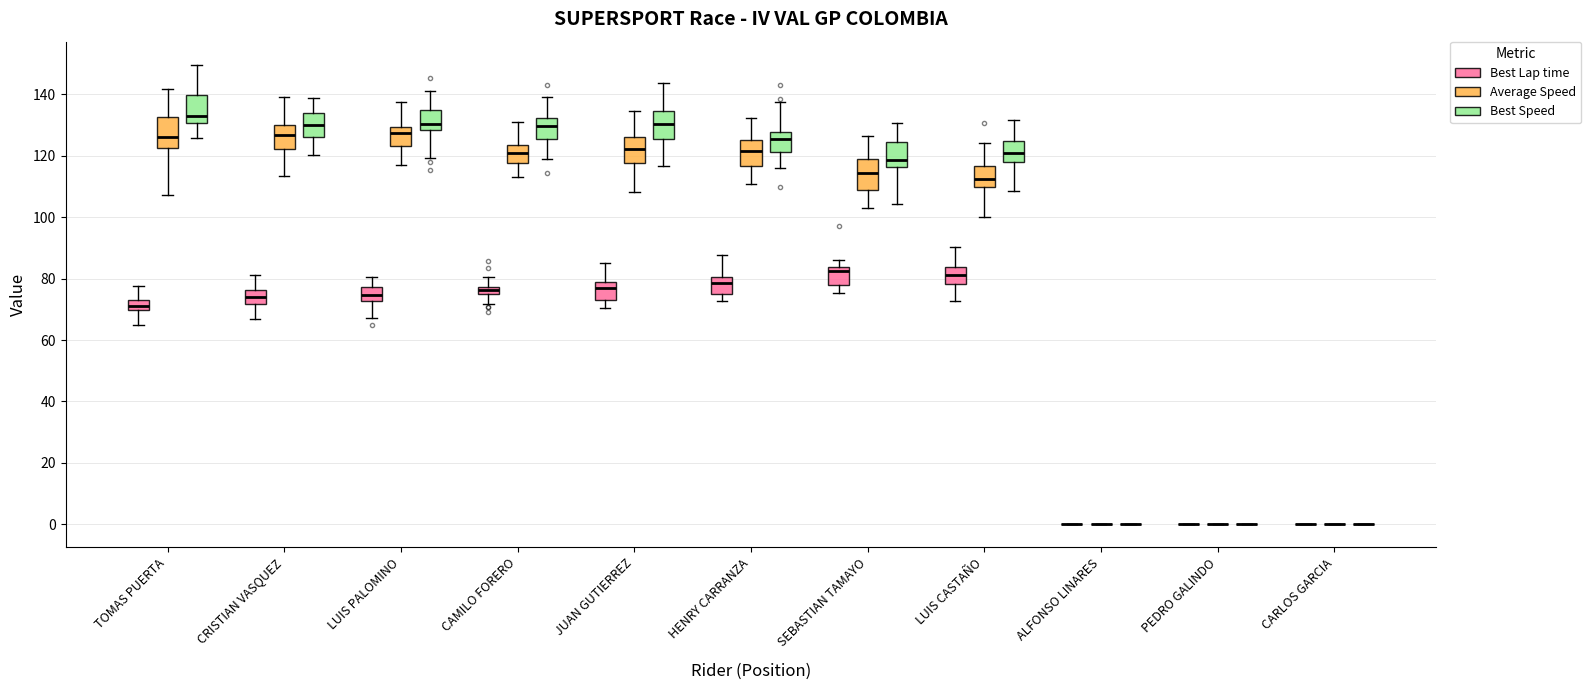

Where is the upper edge of the box for CAMILO FORERO (Best Lap time) on the y-axis? The values are not printed on the chart, so give them approximately, as read against the axis.

78